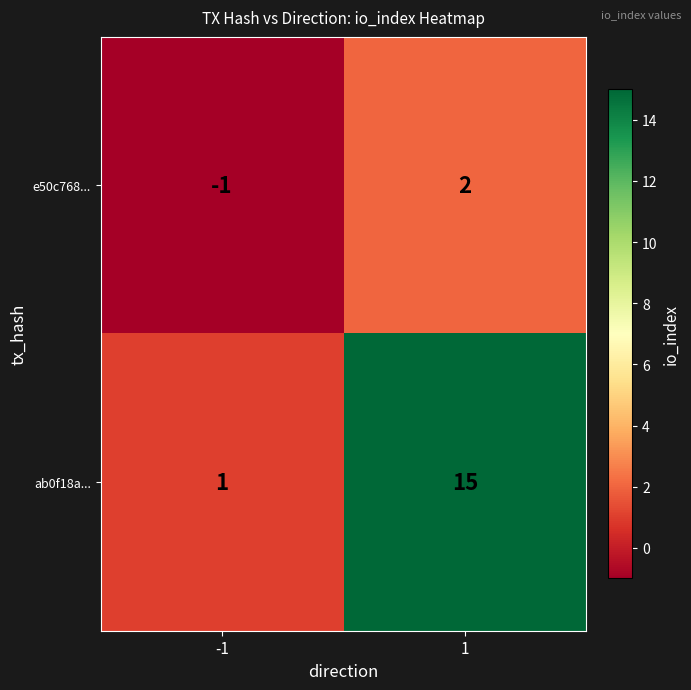

Is it true that ab0f18a... equals 15 at 1?

True